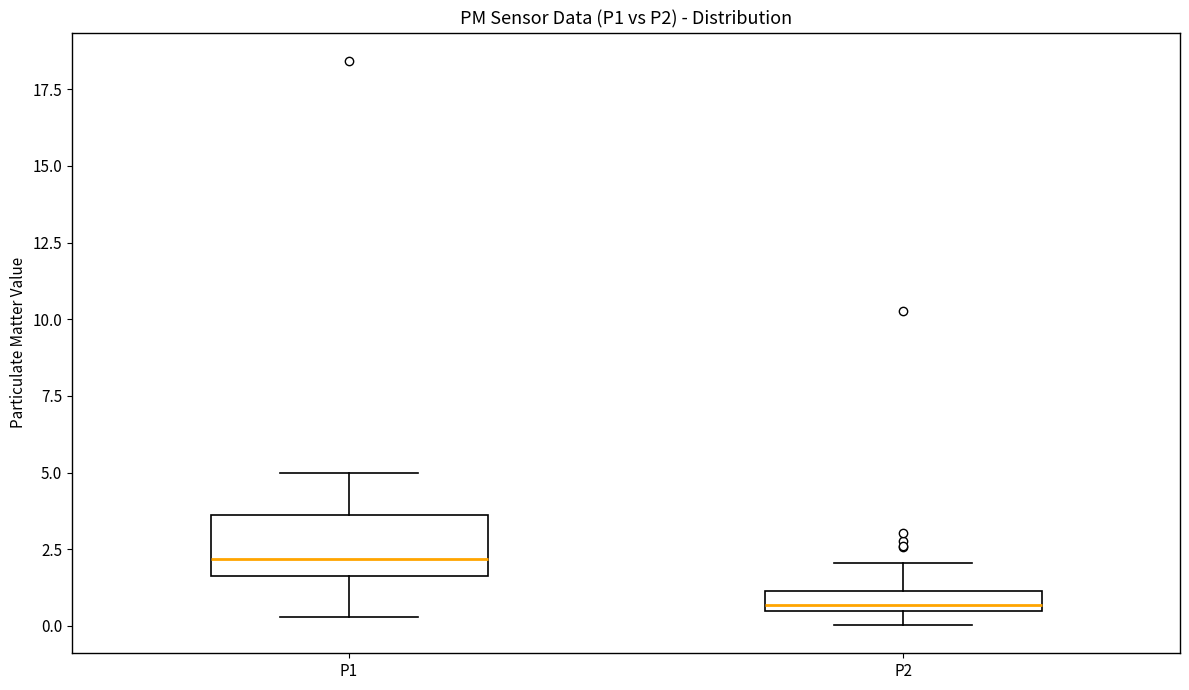

Where does the median line of the box for P1 sit on the y-axis? The values are not printed on the chart, so give them approximately, as read against the axis.

2.0